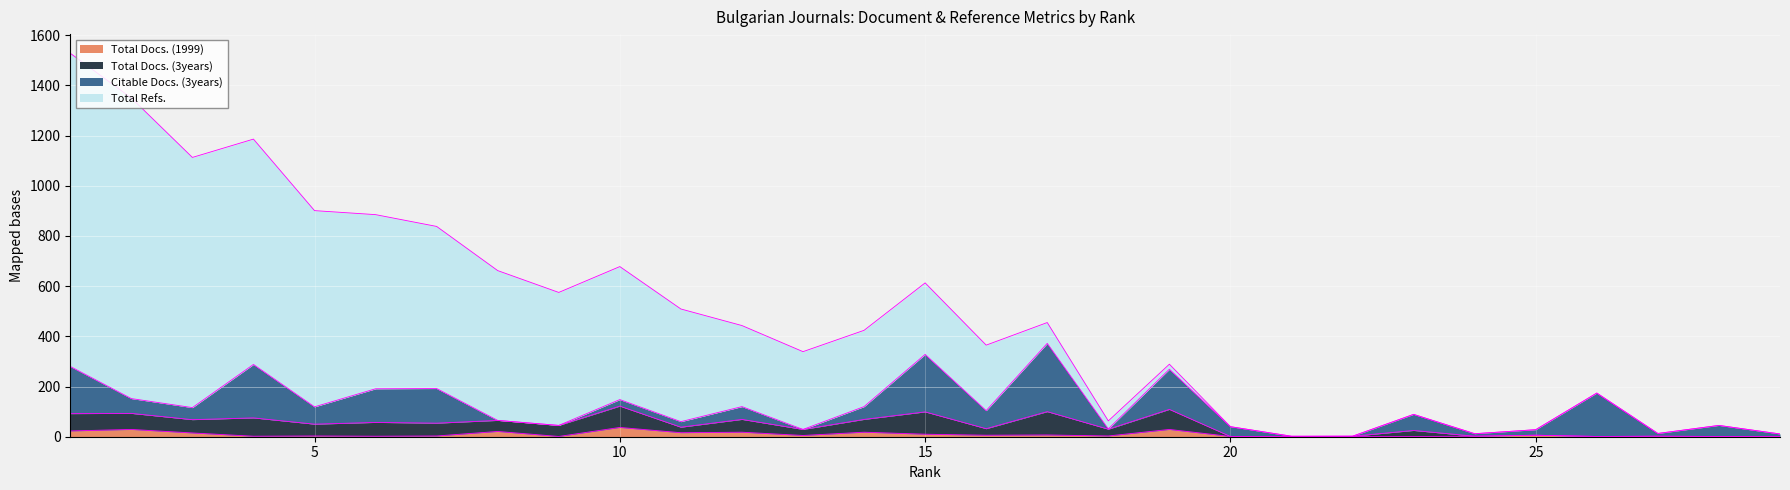

What is the maximum value for Total Docs. (3years)?

93